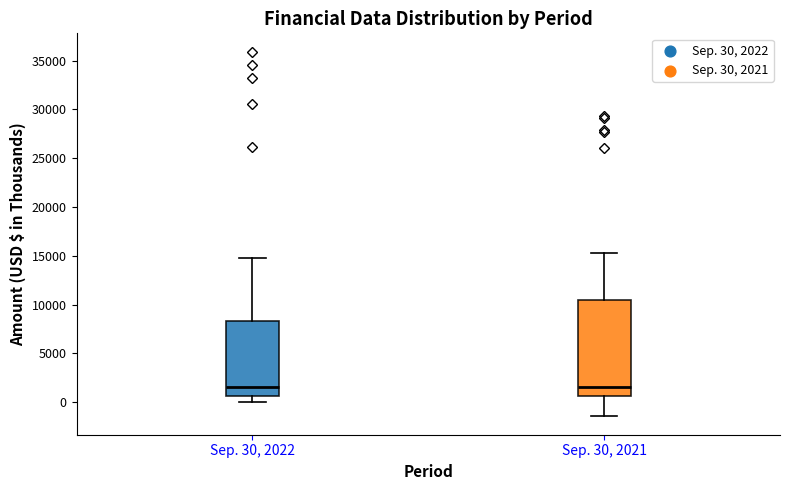

Comparing the boxes themselves (not the whiskers), which one is the tallest?

Sep. 30, 2021